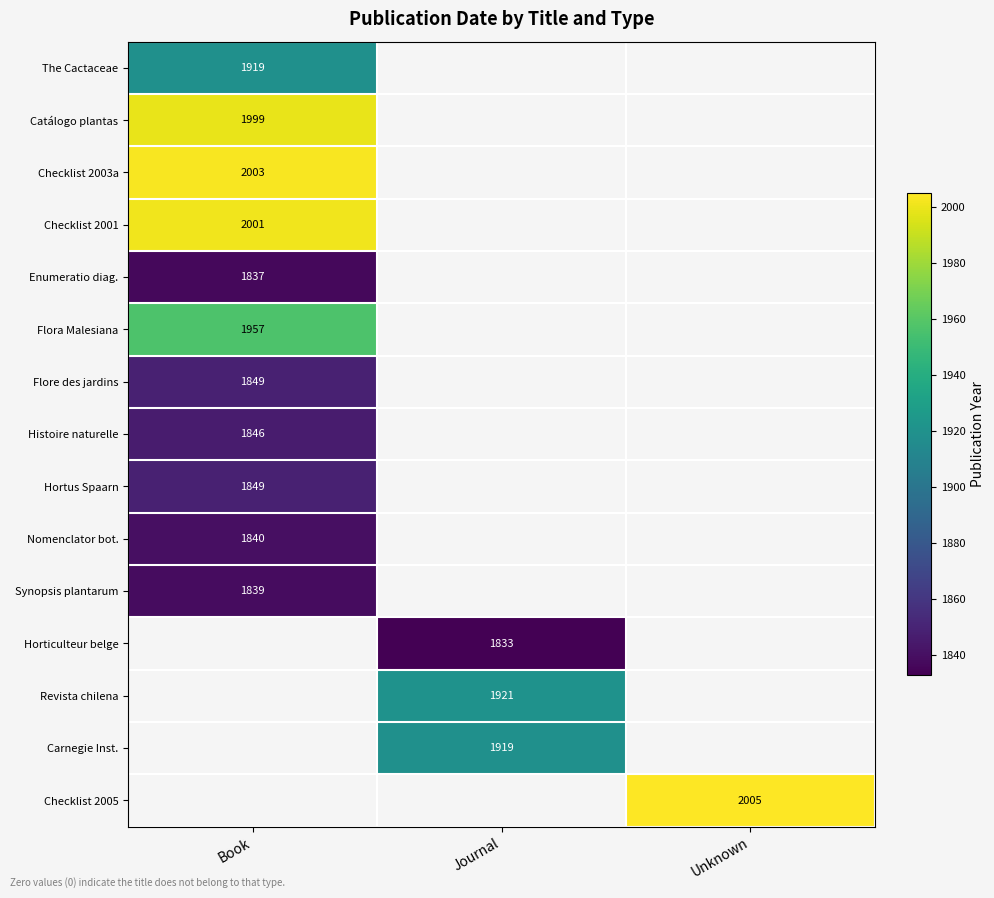

The Carnegie Inst. series shows 1919 at Journal. True or false?

True